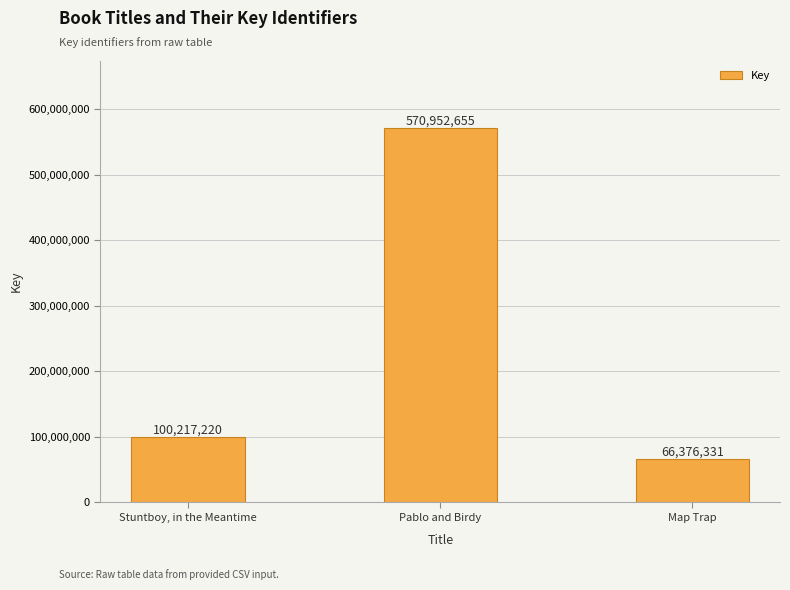

What is the value of the 3rd bar from the left?

66376331